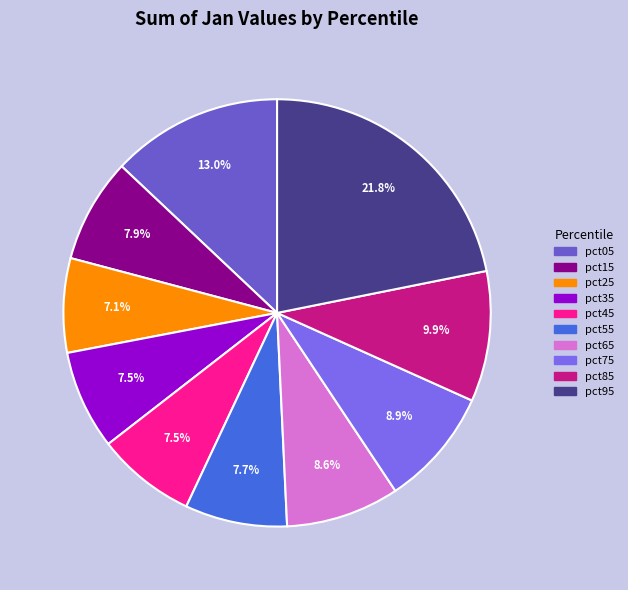

Between pct95 and pct05, which is larger?

pct95